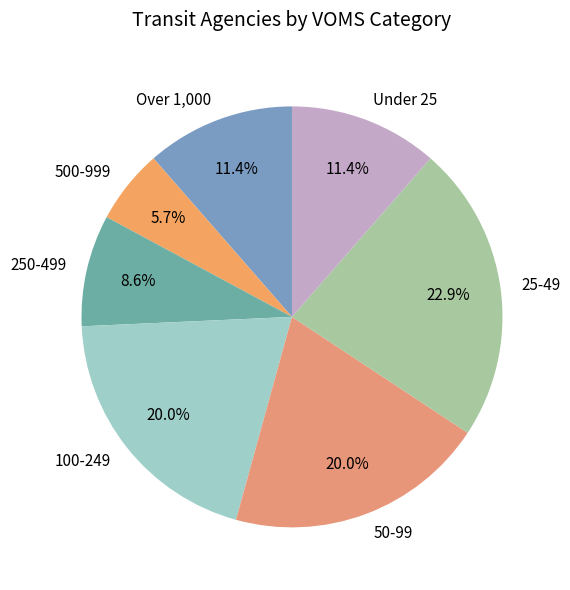

Does any single category account for the majority?

No